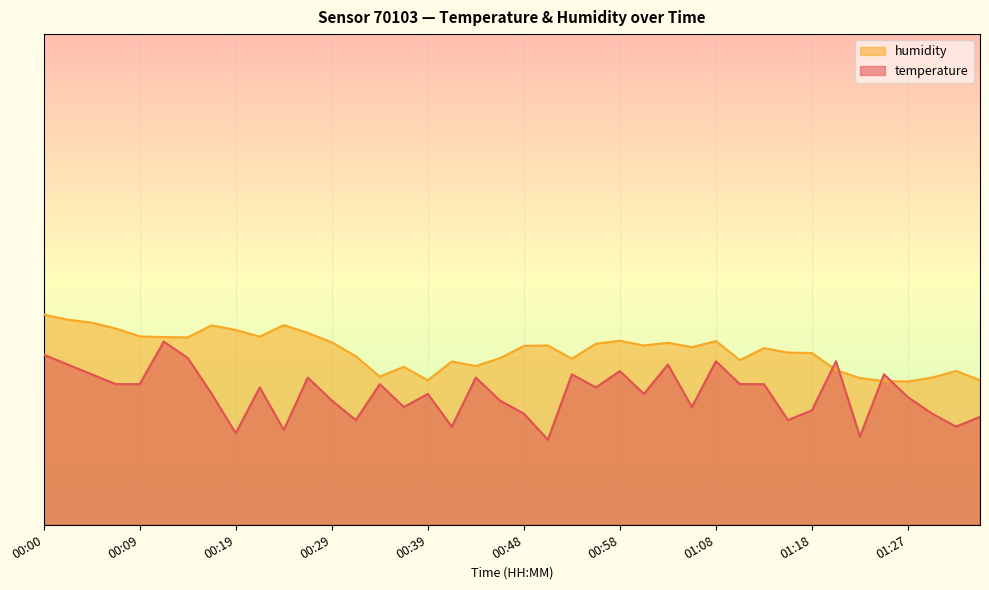

What is the value of the humidity point at the 4th from the left?

40.0